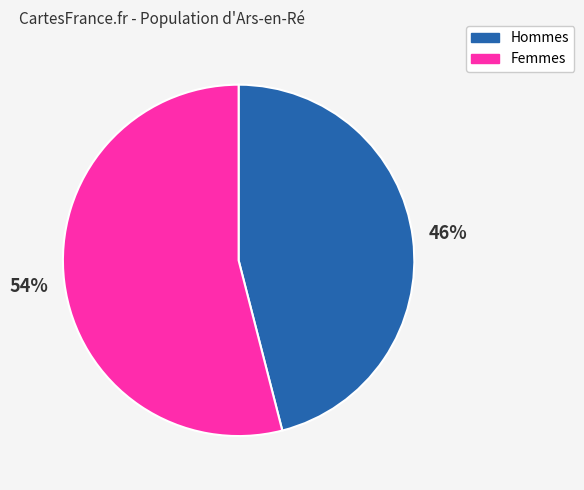

Is the sum of Femmes and Hommes greater than half?

Yes